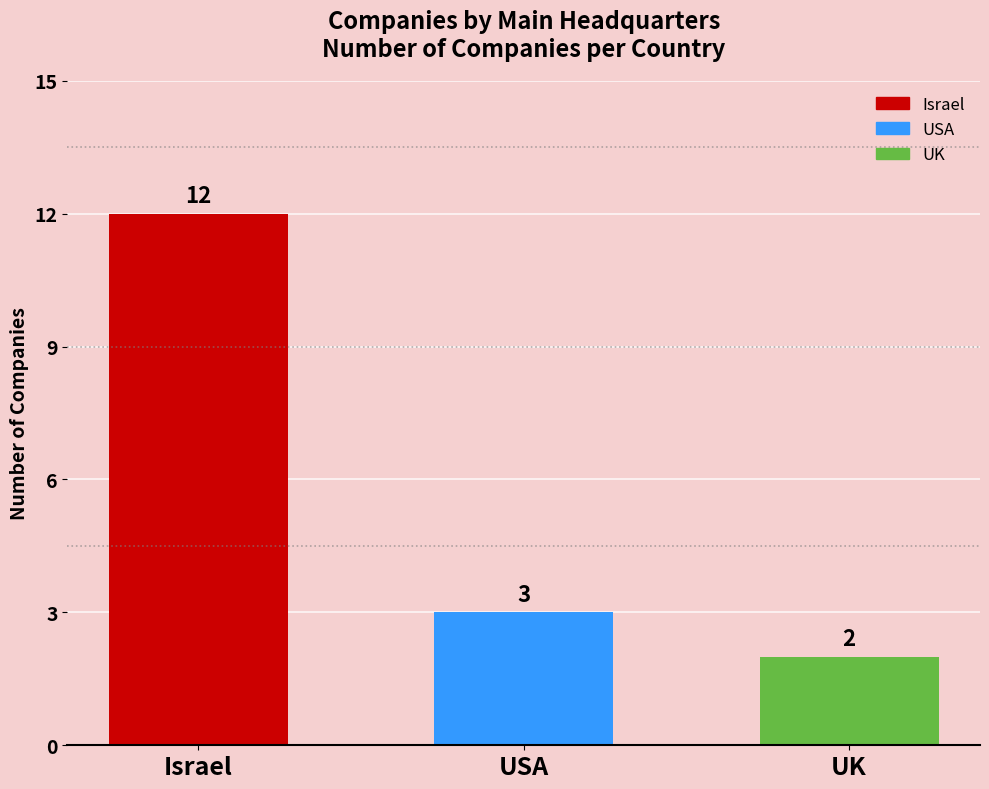

What position from the right is USA?

2